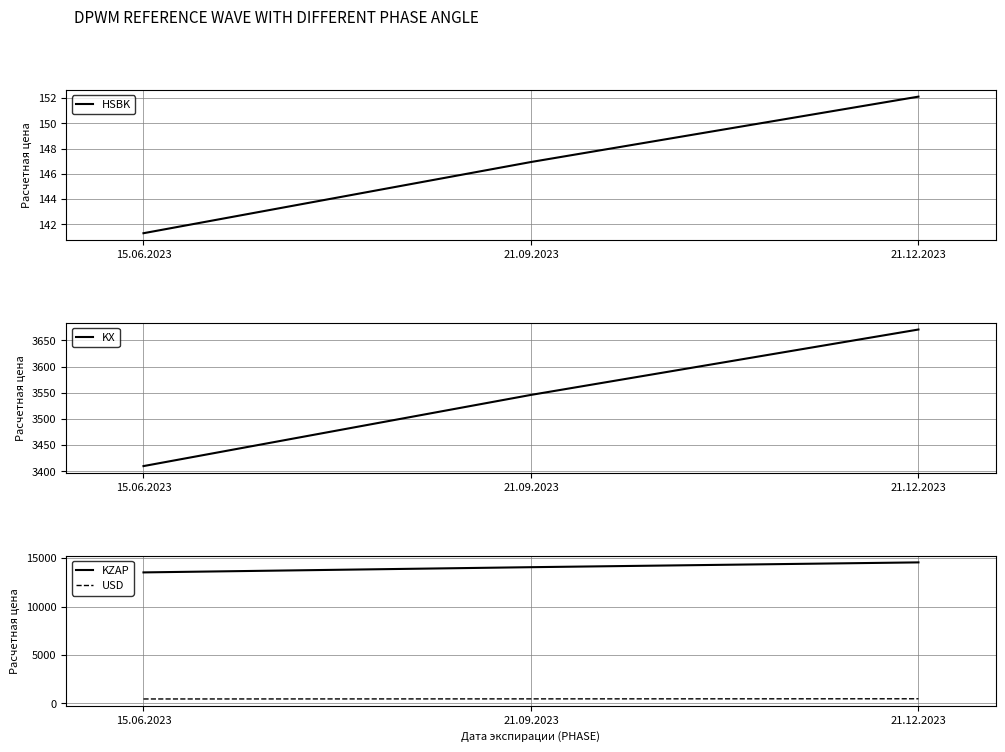

Which series has the largest total across all categories?

KZAP